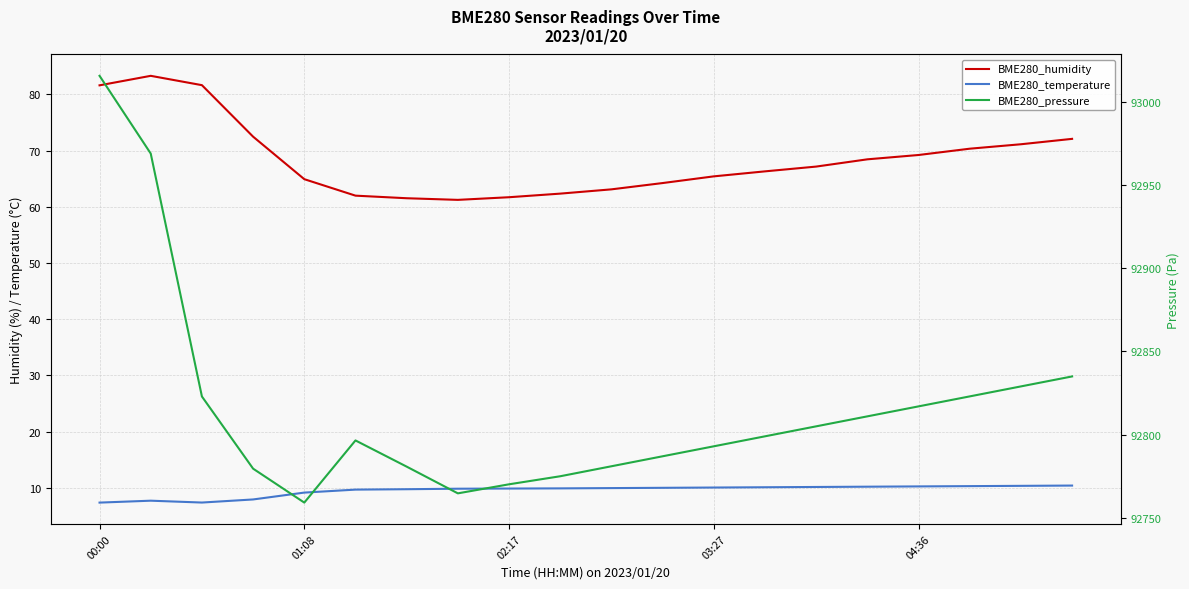

Which series has the widest spread of values?

BME280_pressure